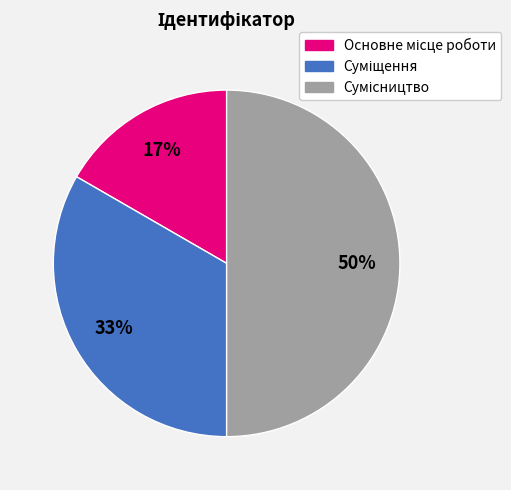

To the nearest percent, what is the difference between the largest and smallest slice percentages?

33%